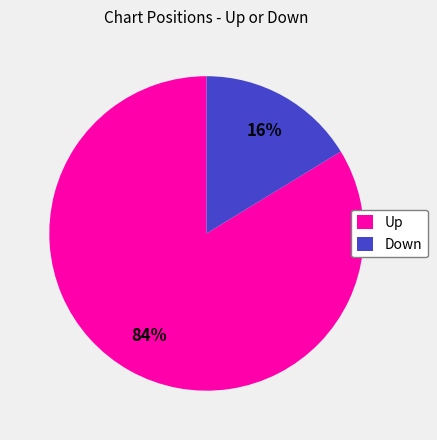

Is there any slice that represents more than half of the pie?

Yes